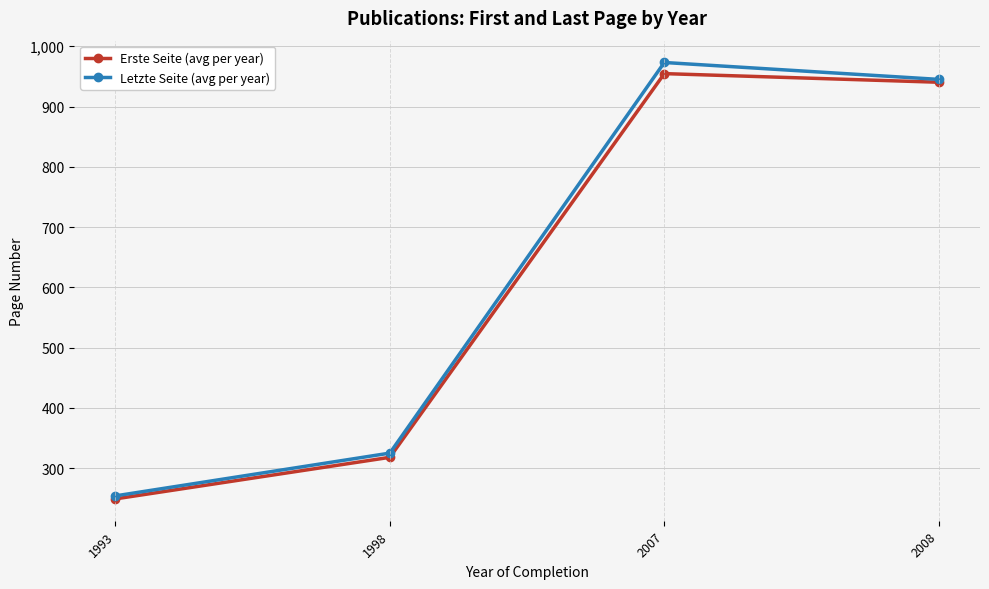

What are all the series names shown in the legend?

Erste Seite (avg per year), Letzte Seite (avg per year)